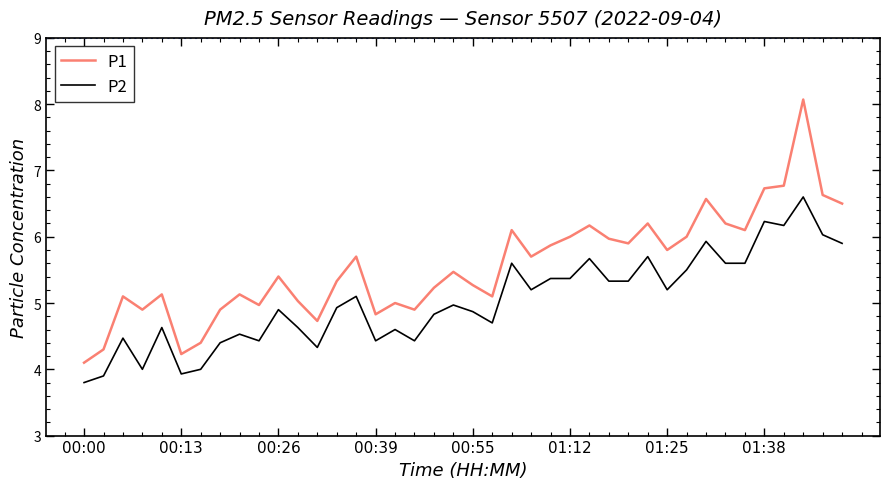

True or false: P2 and P1 intersect in this chart.

False